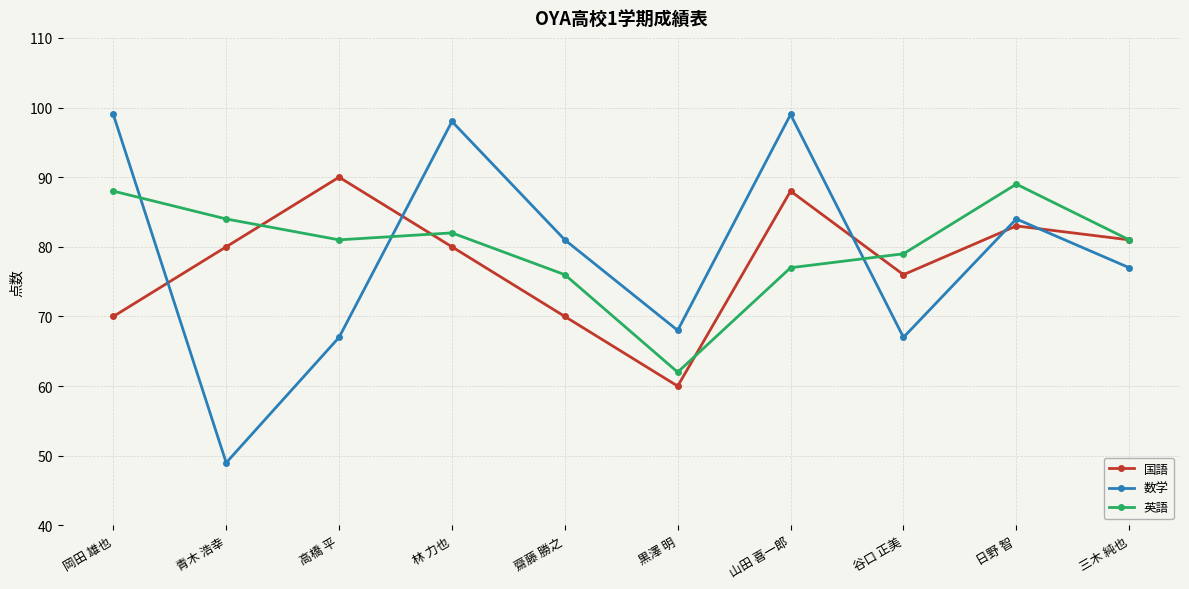

What is the label of the 5th point from the right?

黒澤 明